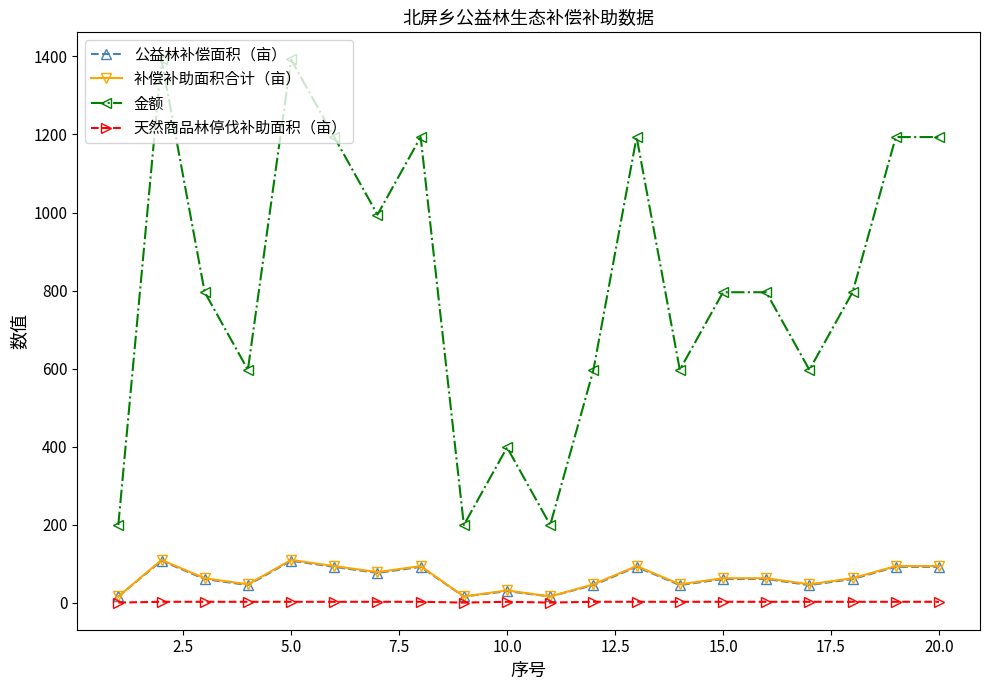

What is the sum of all 公益林补偿面积（亩） values?

1245.2